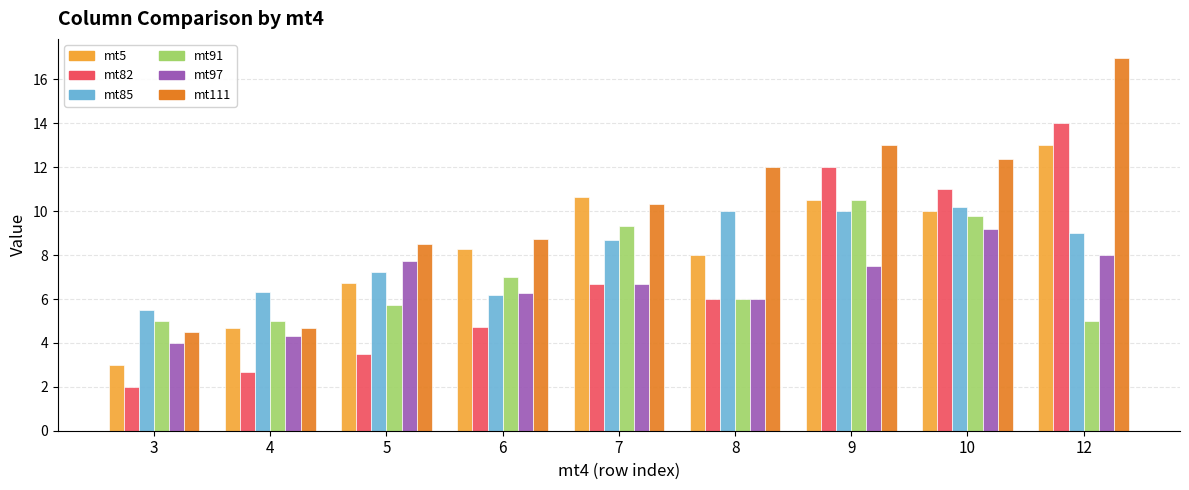

What is the difference between the highest and lowest values at 9?

5.5